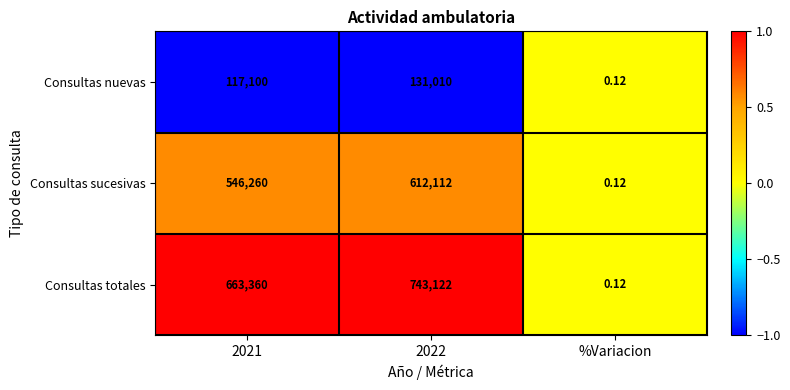

Which label corresponds to the largest value in the chart?

2022